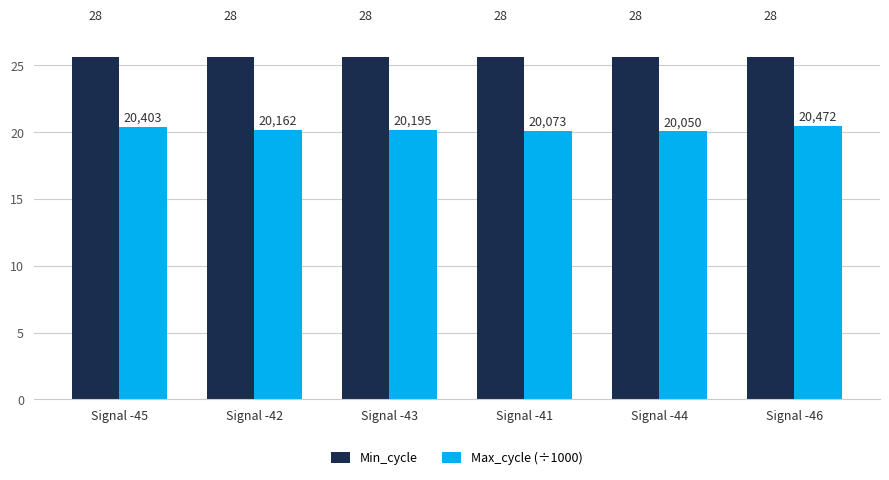

List the series in order of their overall mean, lowest first.

Max_cycle (÷1000), Min_cycle